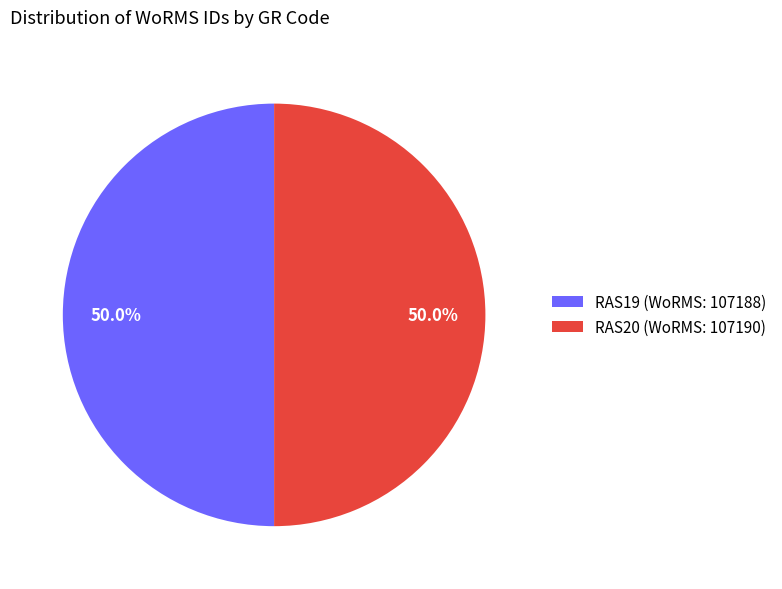

Is it true that RAS19 is 36% of the pie?

False